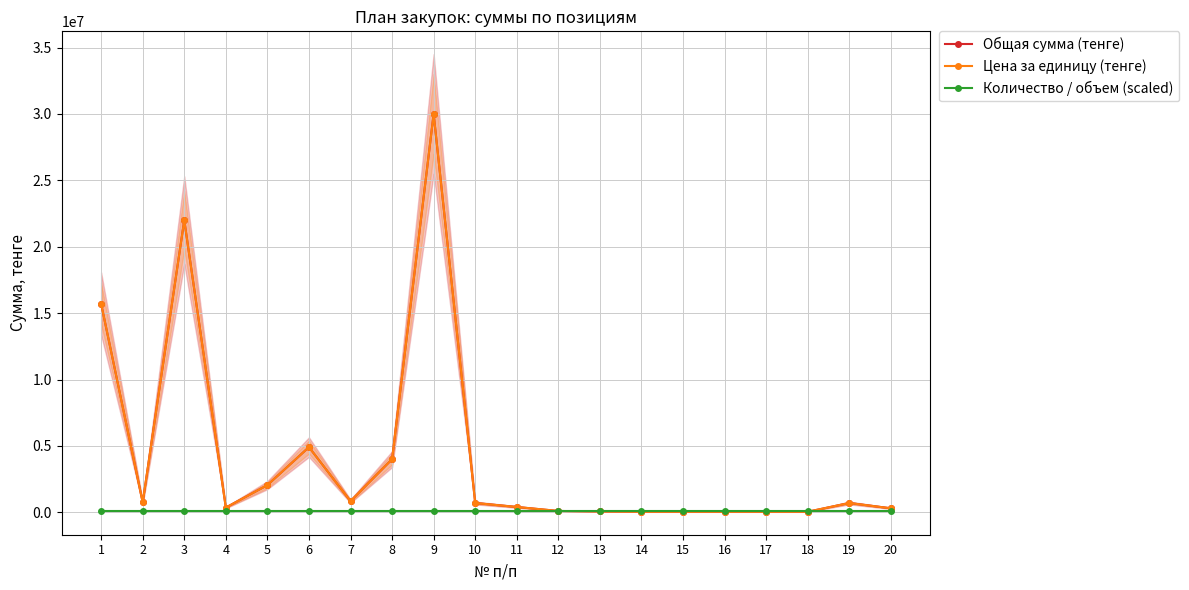

Which label corresponds to the largest value in the chart?

9